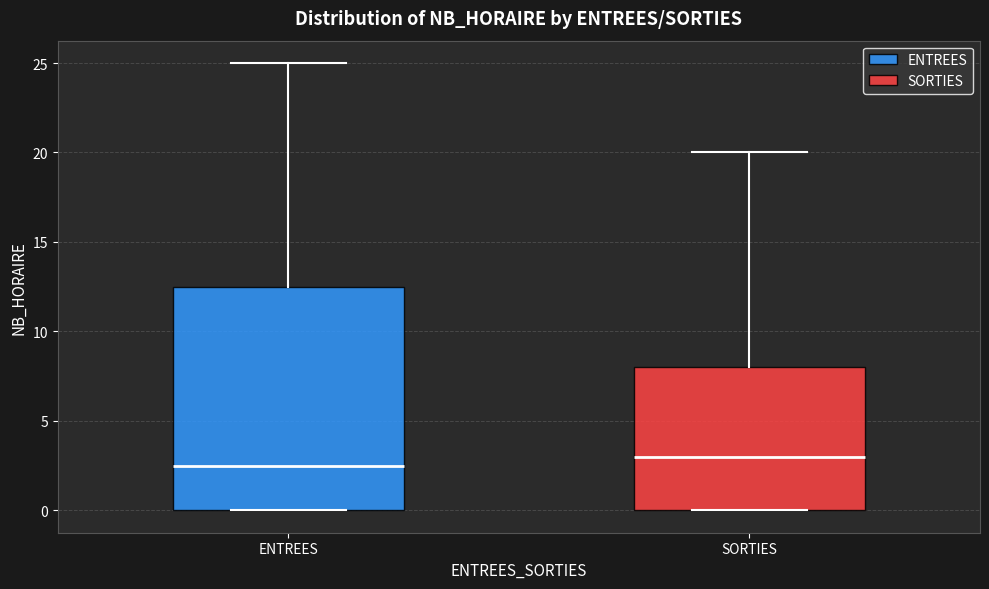

Comparing the boxes themselves (not the whiskers), which one is the tallest?

ENTREES